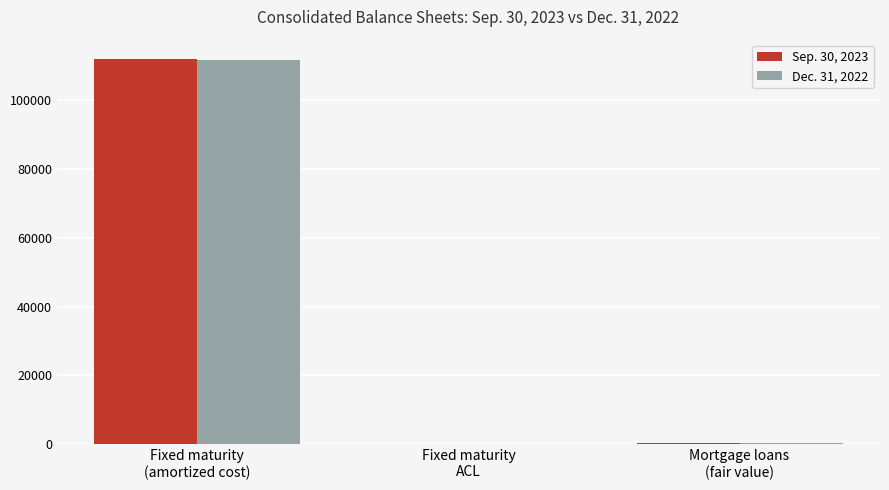

What is the maximum value shown in the chart?

112034